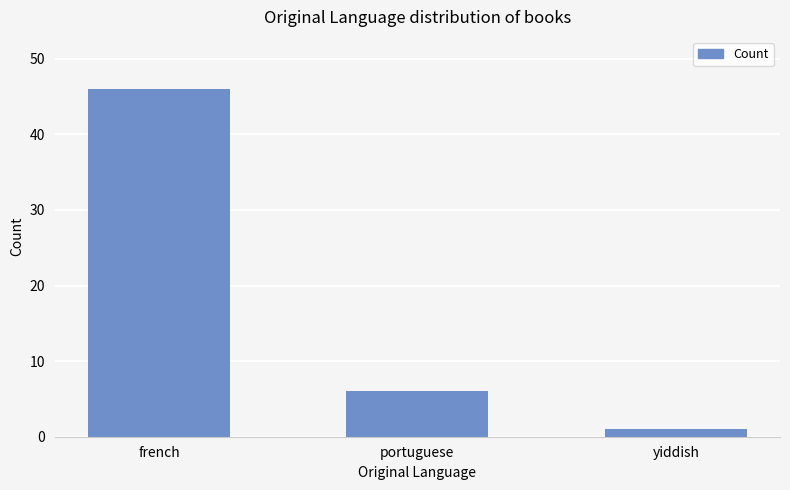

What is the label of the 2nd bar from the left?

portuguese